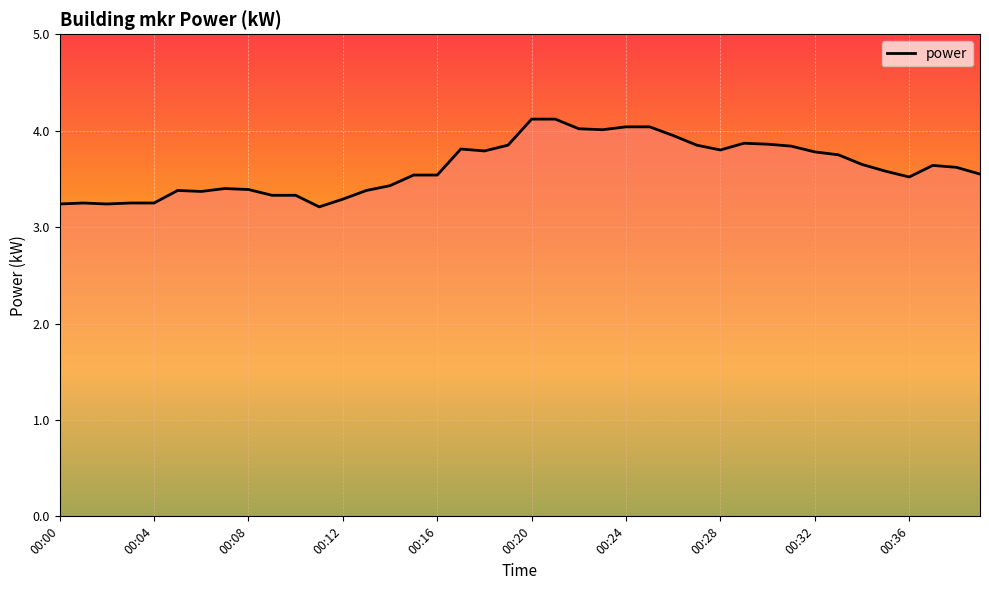

Reading left to right, extract all data points from this chart.

00:00=3.2	00:01=3.2	00:02=3.2	00:03=3.2	00:04=3.2	00:05=3.4	00:06=3.4	00:07=3.4	00:08=3.4	00:09=3.3	00:10=3.3	00:11=3.2	00:12=3.3	00:13=3.4	00:14=3.4	00:15=3.5	00:16=3.5	00:17=3.8	00:18=3.8	00:19=3.9	00:20=4.1	00:21=4.1	00:22=4.0	00:23=4.0	00:24=4.0	00:25=4.0	00:26=4.0	00:27=3.9	00:28=3.8	00:29=3.9	00:30=3.9	00:31=3.8	00:32=3.8	00:33=3.8	00:34=3.6	00:35=3.6	00:36=3.5	00:37=3.6	00:38=3.6	00:39=3.5